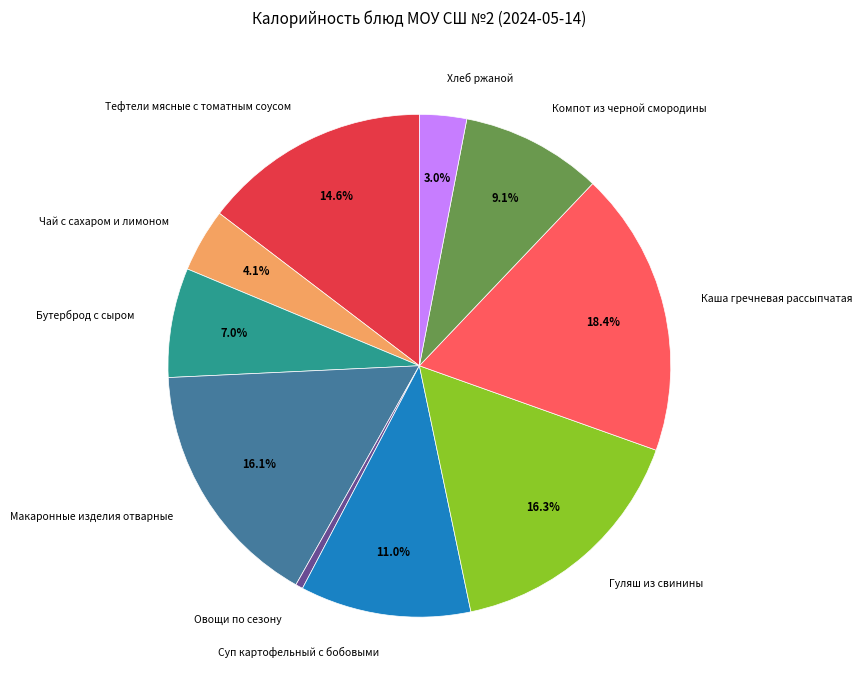

What percentage is the Хлеб ржаной slice, to the nearest percent?

3%